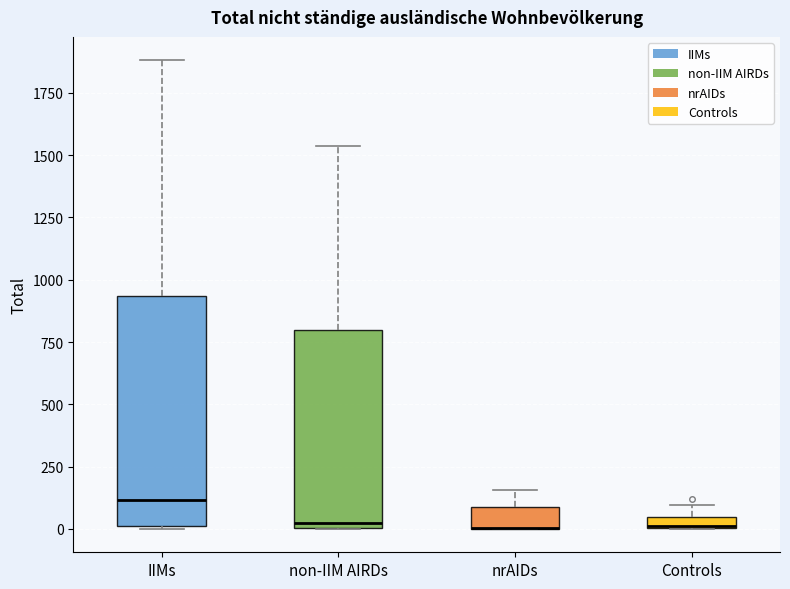

Where is the upper edge of the box for Controls on the y-axis? The values are not printed on the chart, so give them approximately, as read against the axis.

50